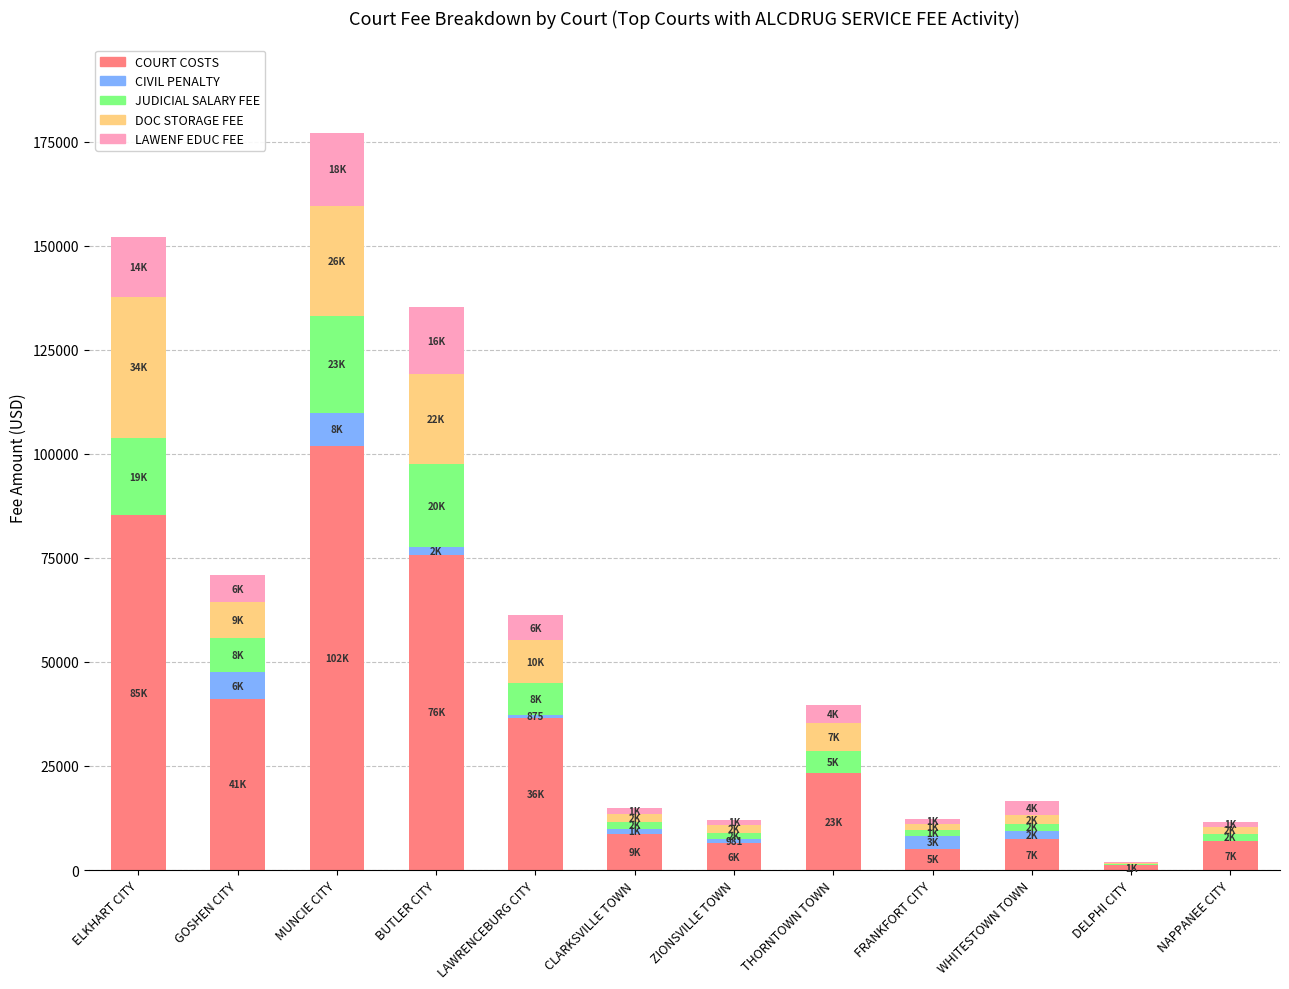

What is the maximum value for COURT COSTS?

101903.6